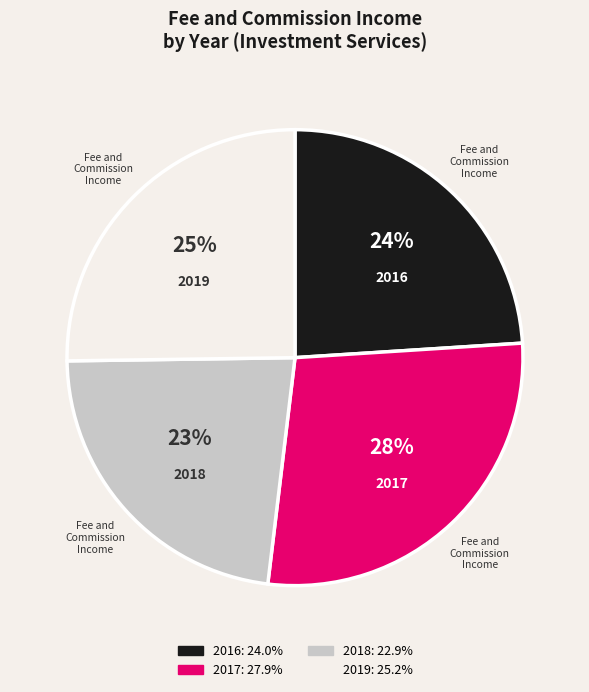

What is the smallest slice in the pie chart?

2018